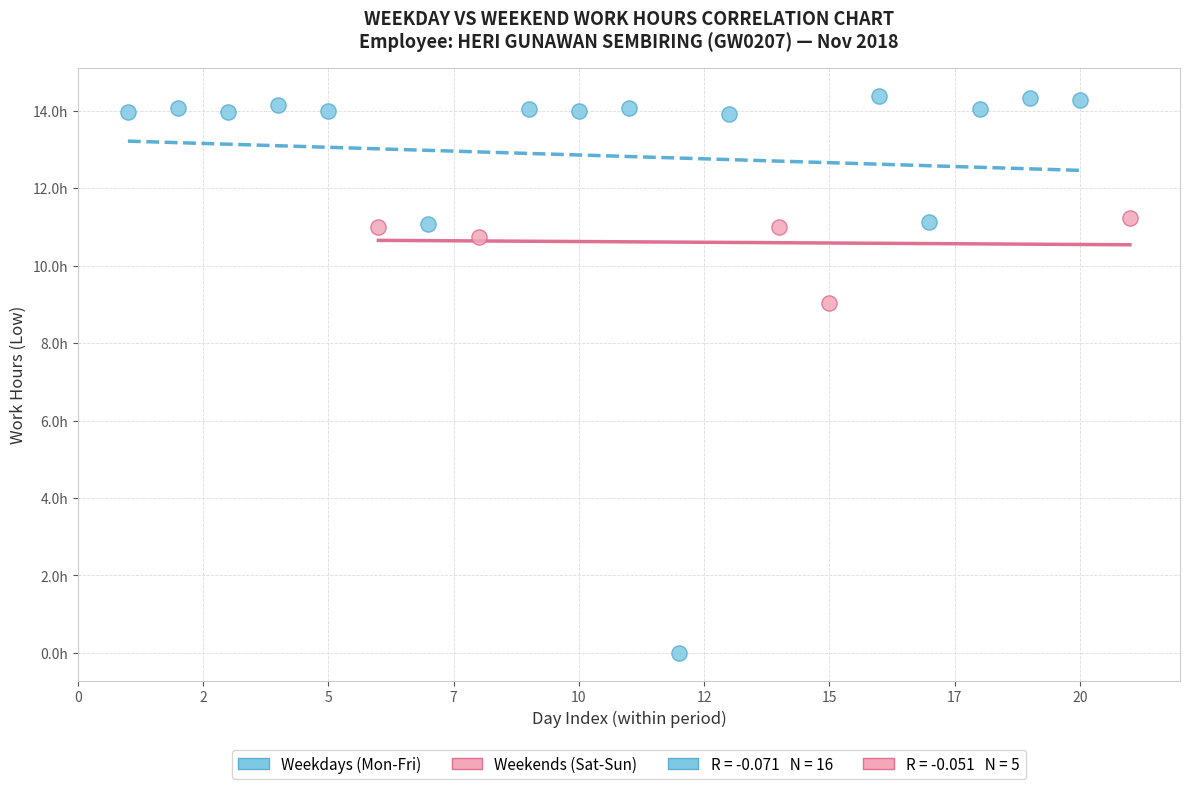

Which series has the largest Y range (max minus min)?

Weekdays (Mon-Fri)